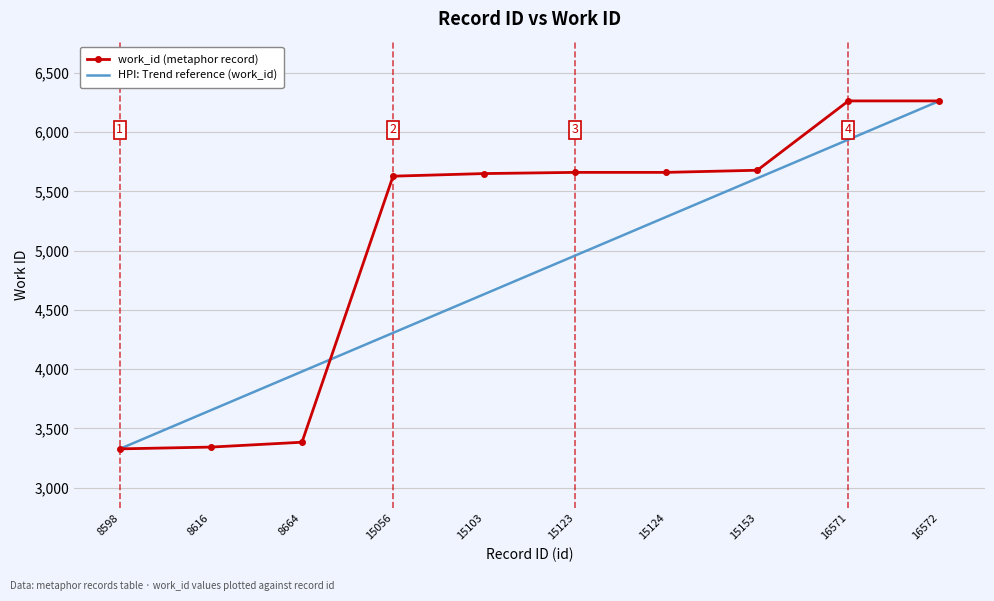

Between 8664 and 15056, which series saw the biggest shift?

work_id (metaphor record)